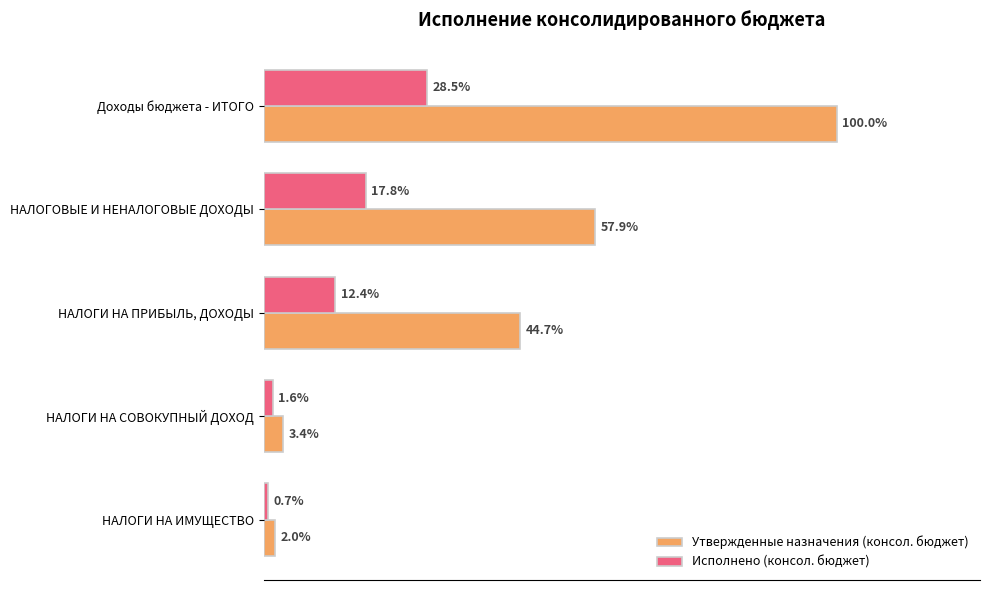

What are all the series names shown in the legend?

Утвержденные назначения (консол. бюджет), Исполнено (консол. бюджет)